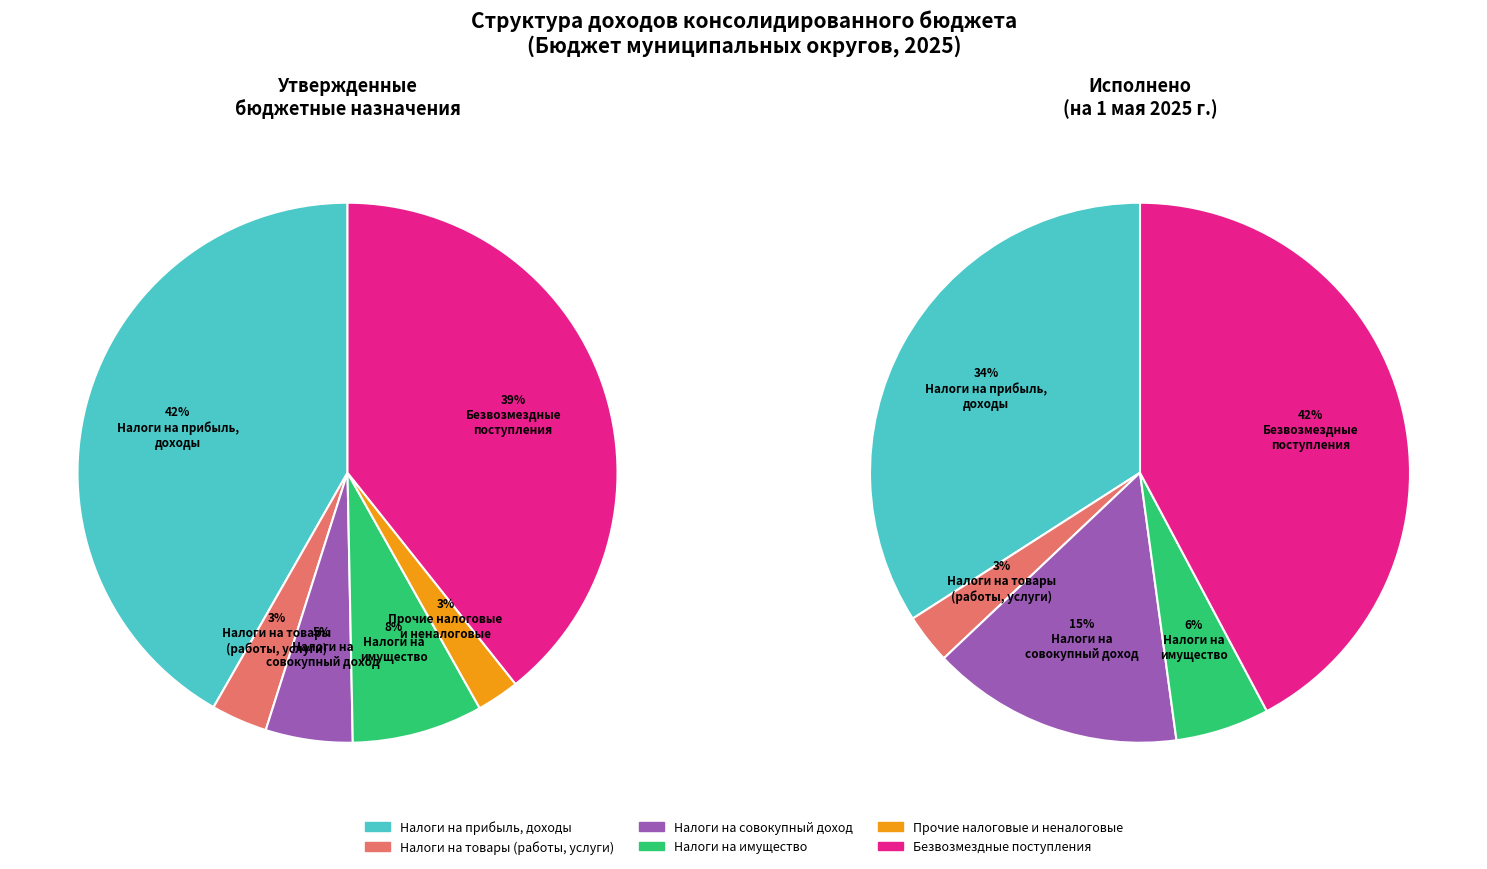

To the nearest percent, what is the average slice percentage?

17%